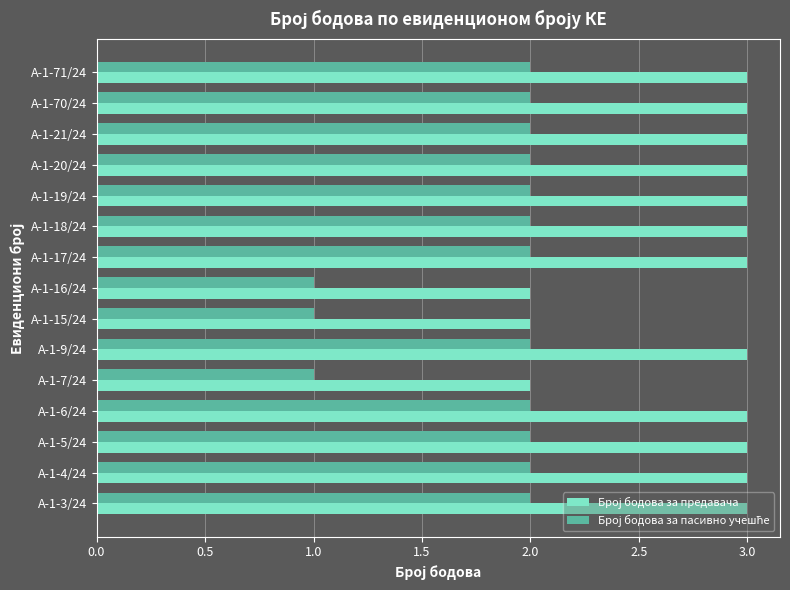

What is the greatest value displayed?

3